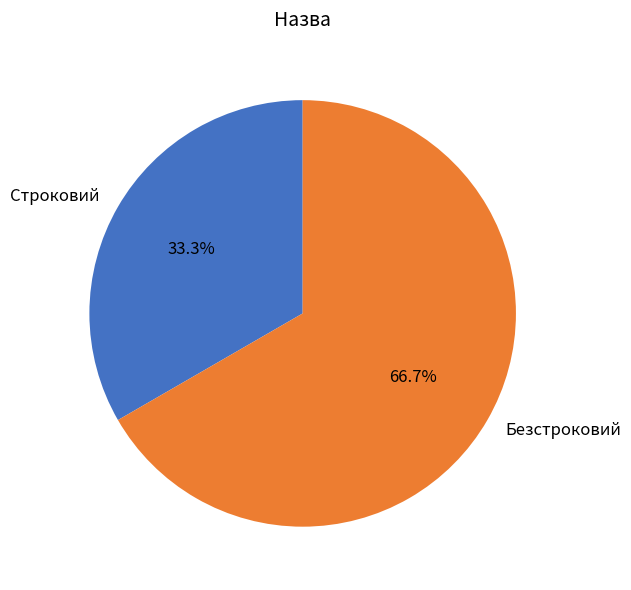

To the nearest percent, what is the combined percentage of Безстроковий and Строковий?

100%